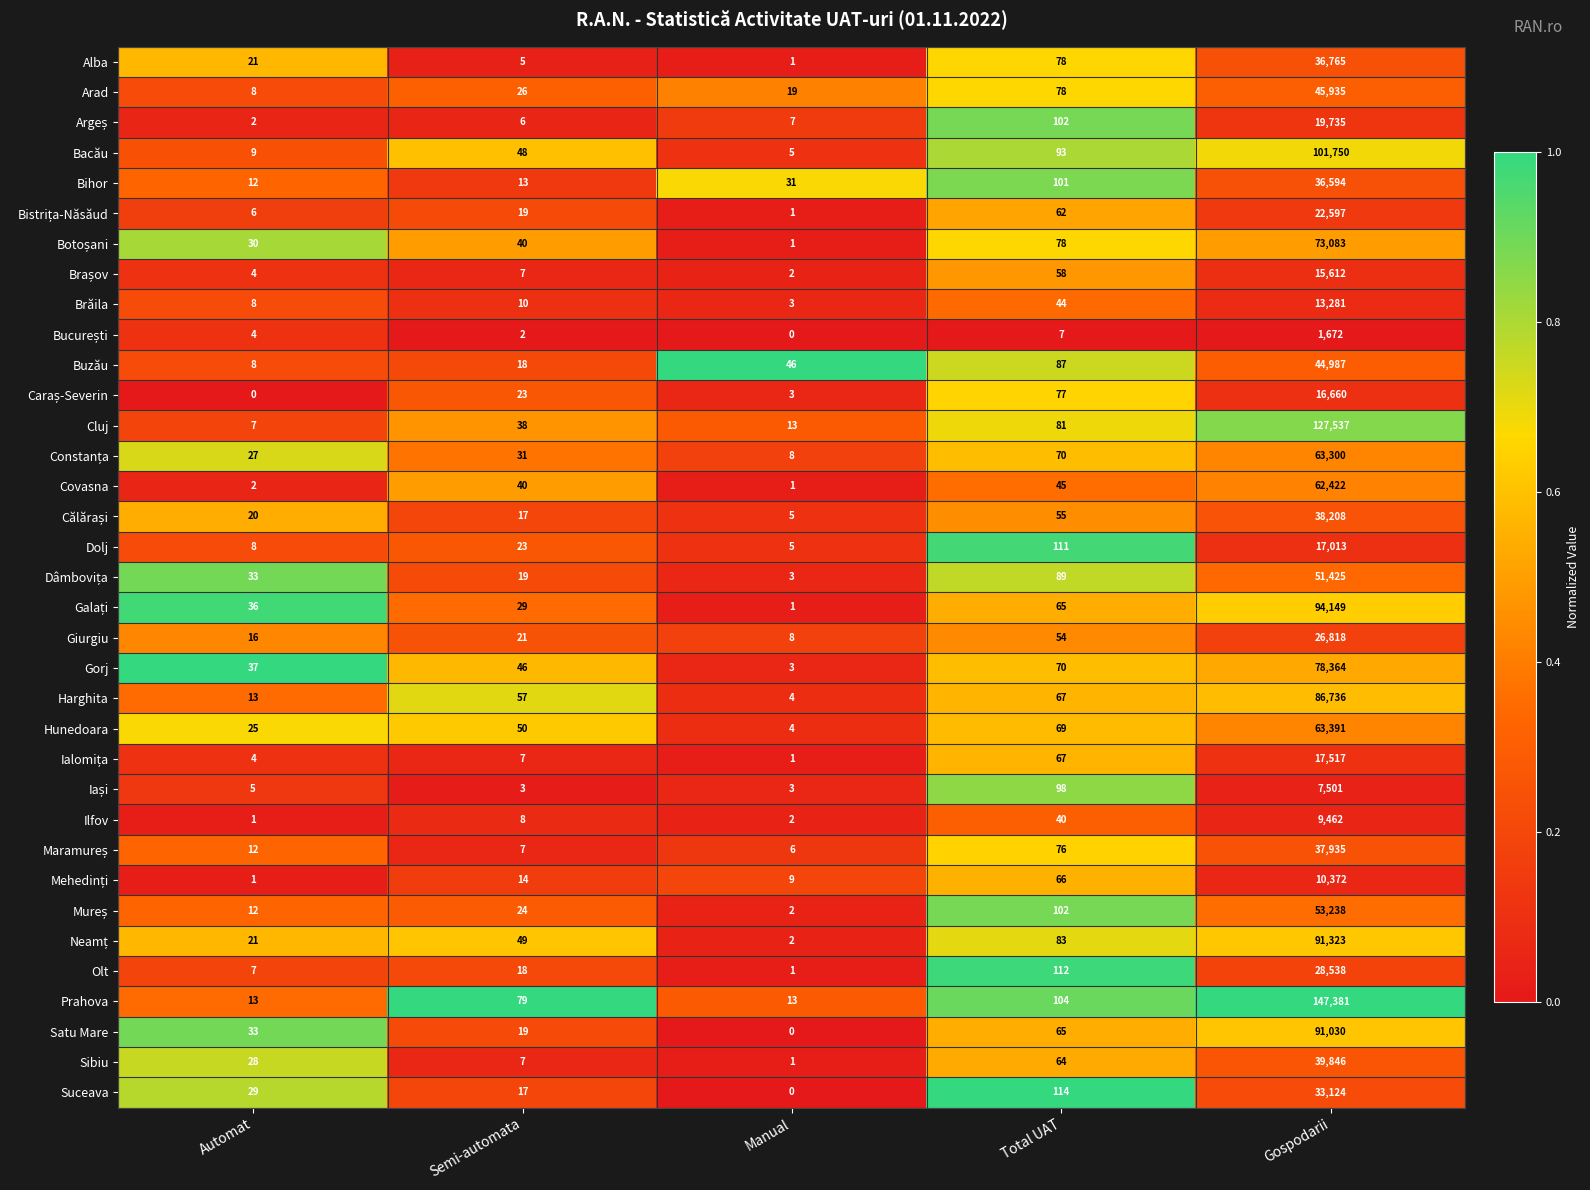

True or false: Suceava has a value of 17 at Semi-automata.

True